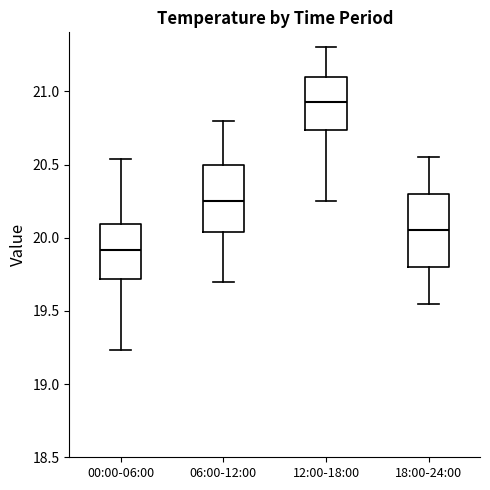

Reading left to right, read every box against the y-axis: the position of its median line, the range the box covers, and the ends of its whiskers. The values are not printed on the chart, so give them approximately, as read against the axis.

00:00-06:00: median 19.90, box 19.70 to 20.10, whiskers 19.25 to 20.55
06:00-12:00: median 20.25, box 20.05 to 20.50, whiskers 19.70 to 20.80
12:00-18:00: median 20.95, box 20.75 to 21.10, whiskers 20.25 to 21.30
18:00-24:00: median 20.05, box 19.80 to 20.30, whiskers 19.55 to 20.55